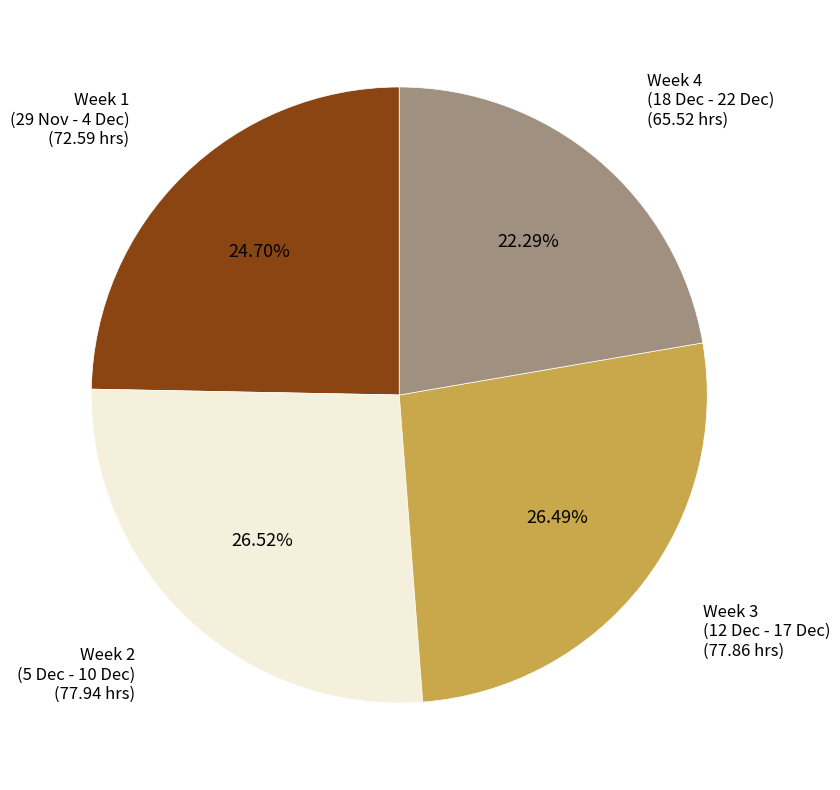

Is there any slice that represents more than half of the pie?

No